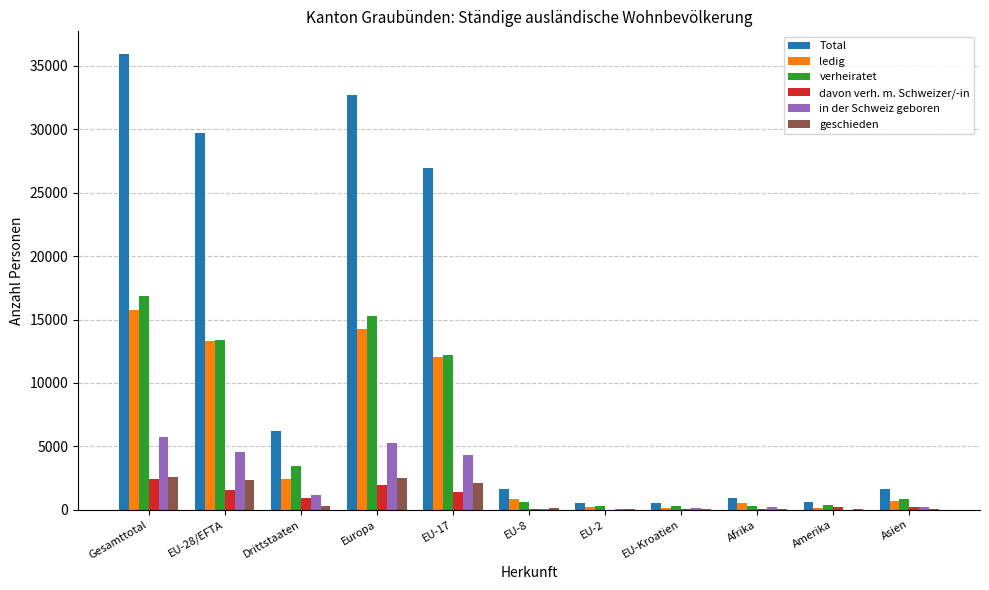

Between Europa and EU-8, which series saw the biggest shift?

Total